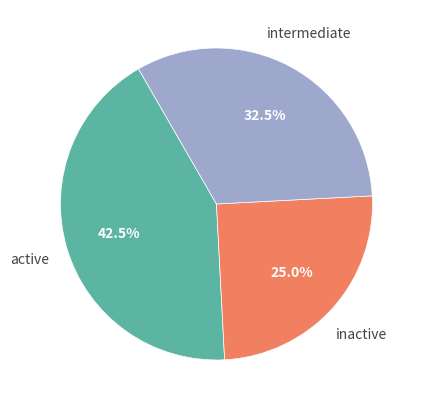

To the nearest percent, what is the difference between the largest and smallest slice percentages?

18%